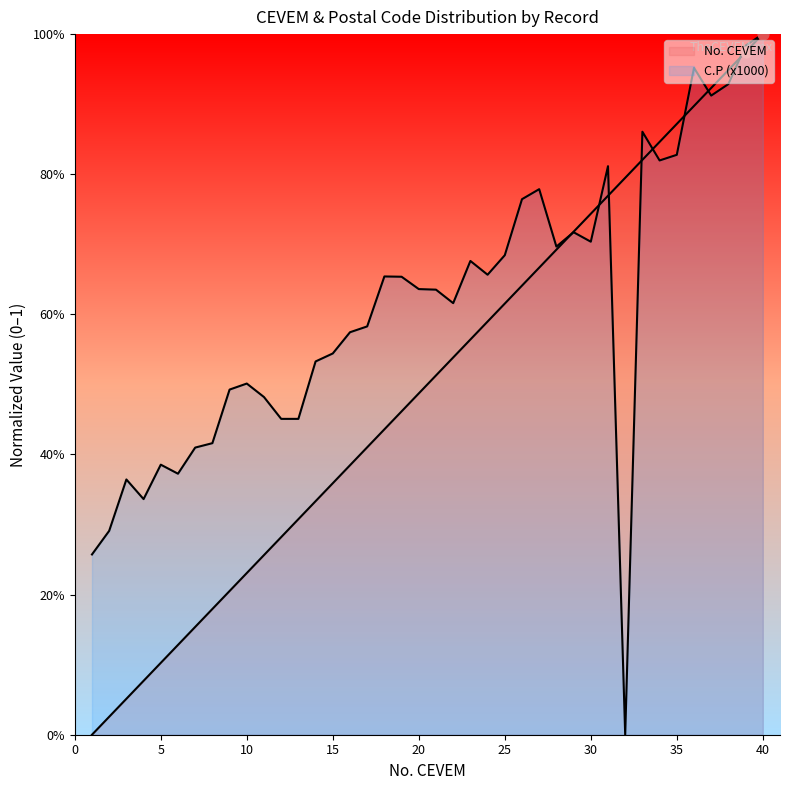

At which category is the sum across all series the highest?

40